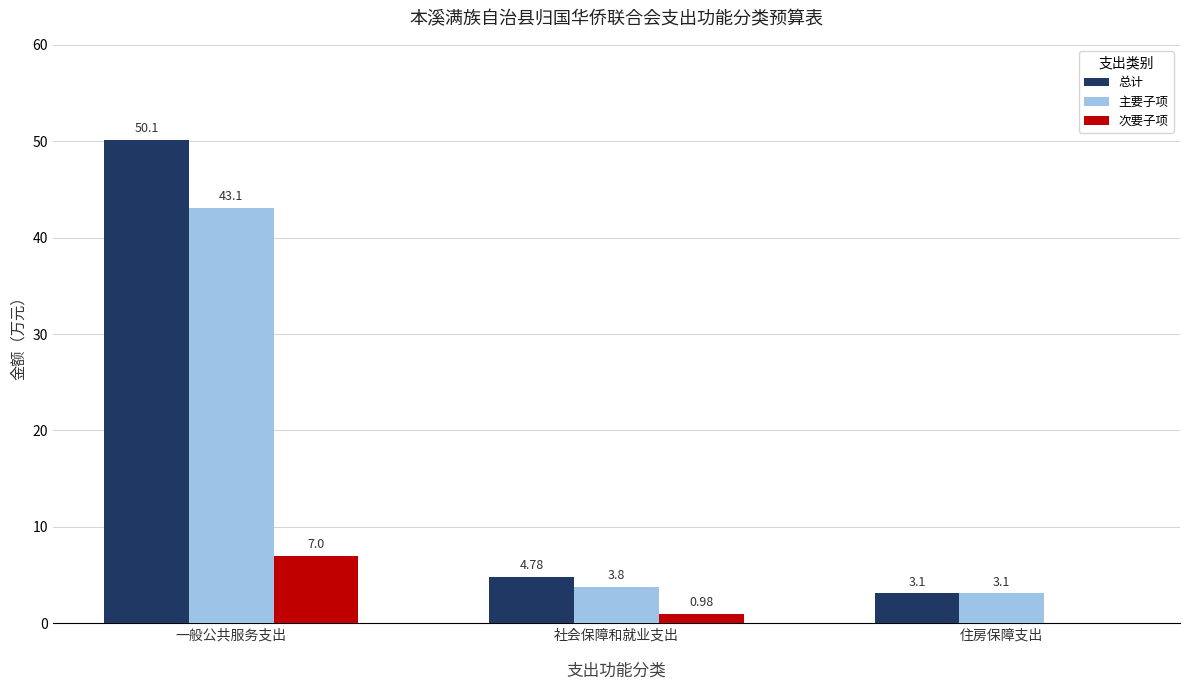

At which label is 主要子项 closest to 23?

社会保障和就业支出